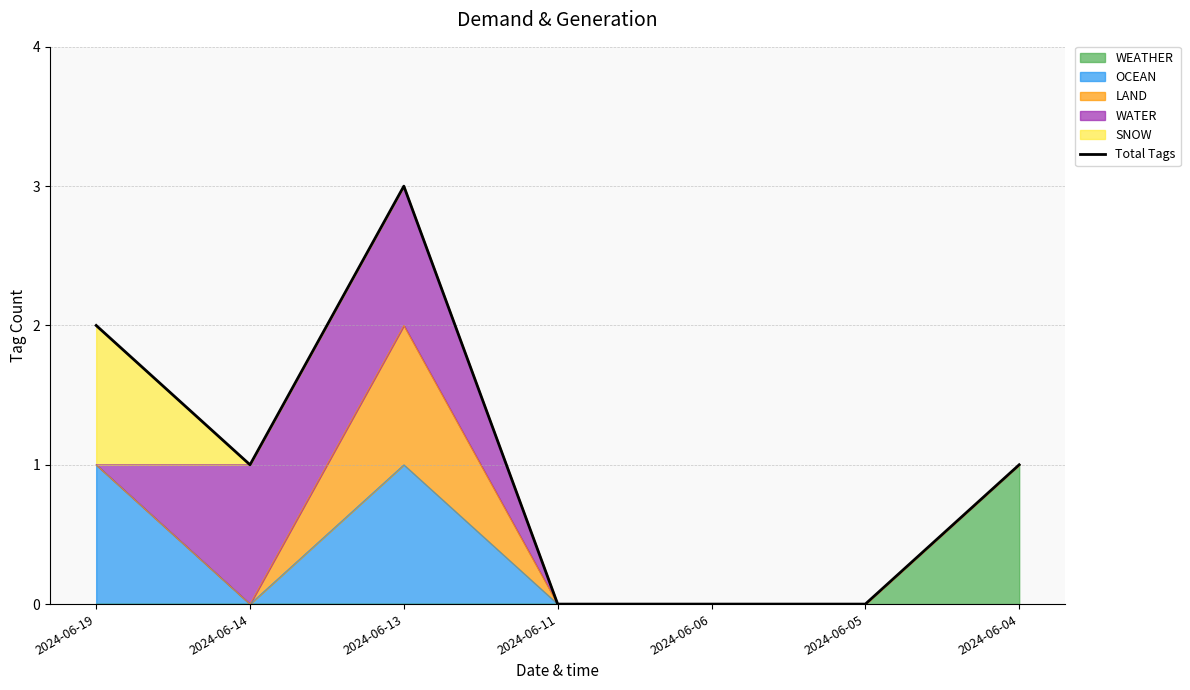

Read the value at 2024-06-13.

3